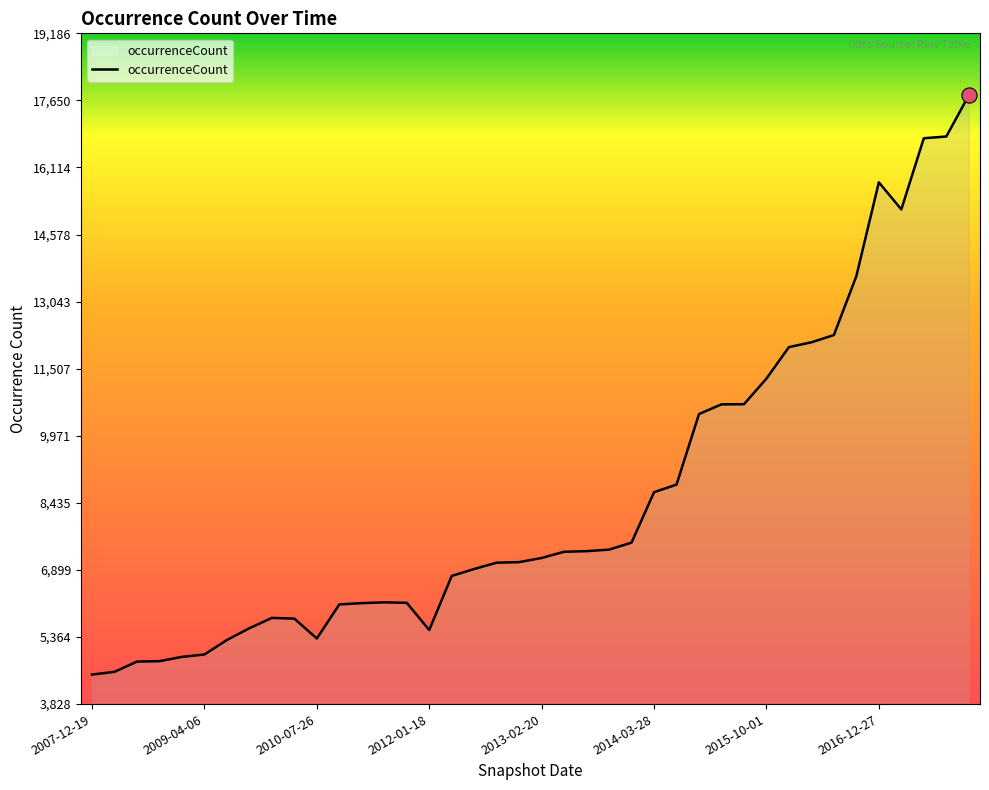

What is the maximum value shown in the chart?

17765